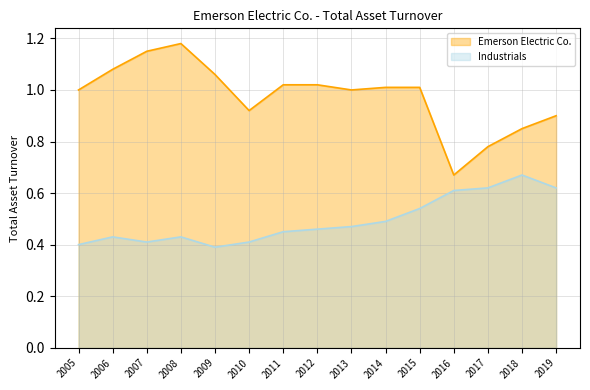

What is the value of the Industrials point at the 6th from the left?

0.4